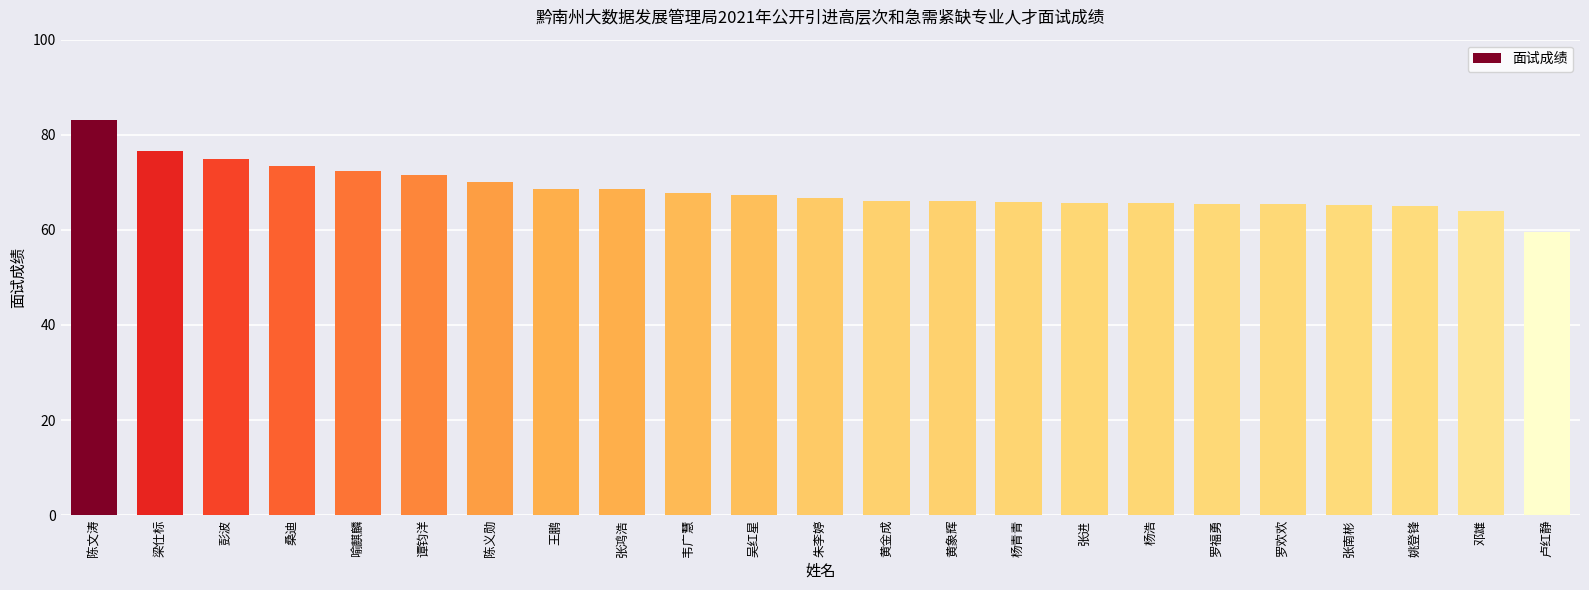

What is the approximate value at 王鹏?

68.6